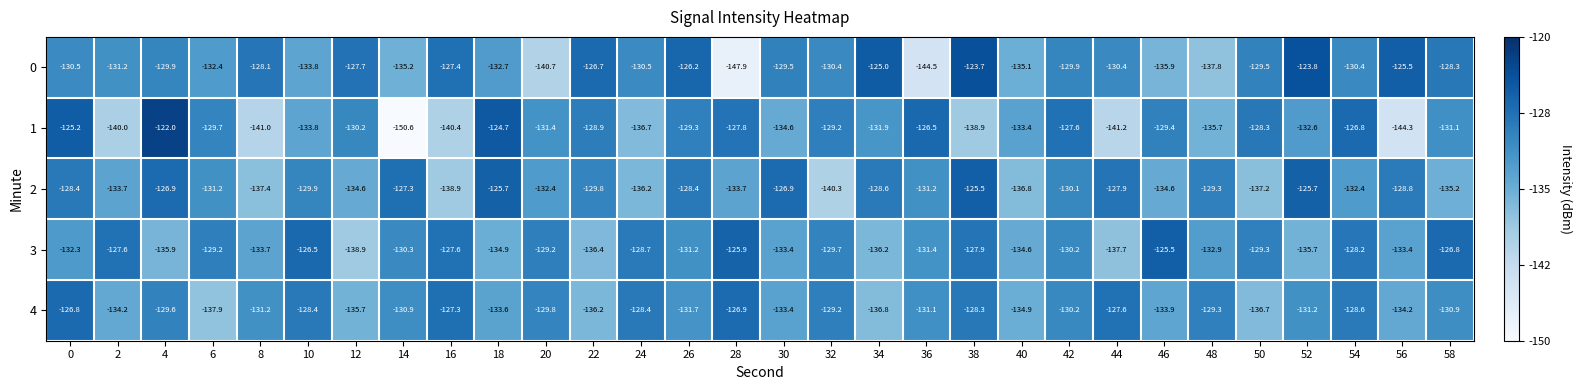

What is the average value of the 1 series?

-132.8